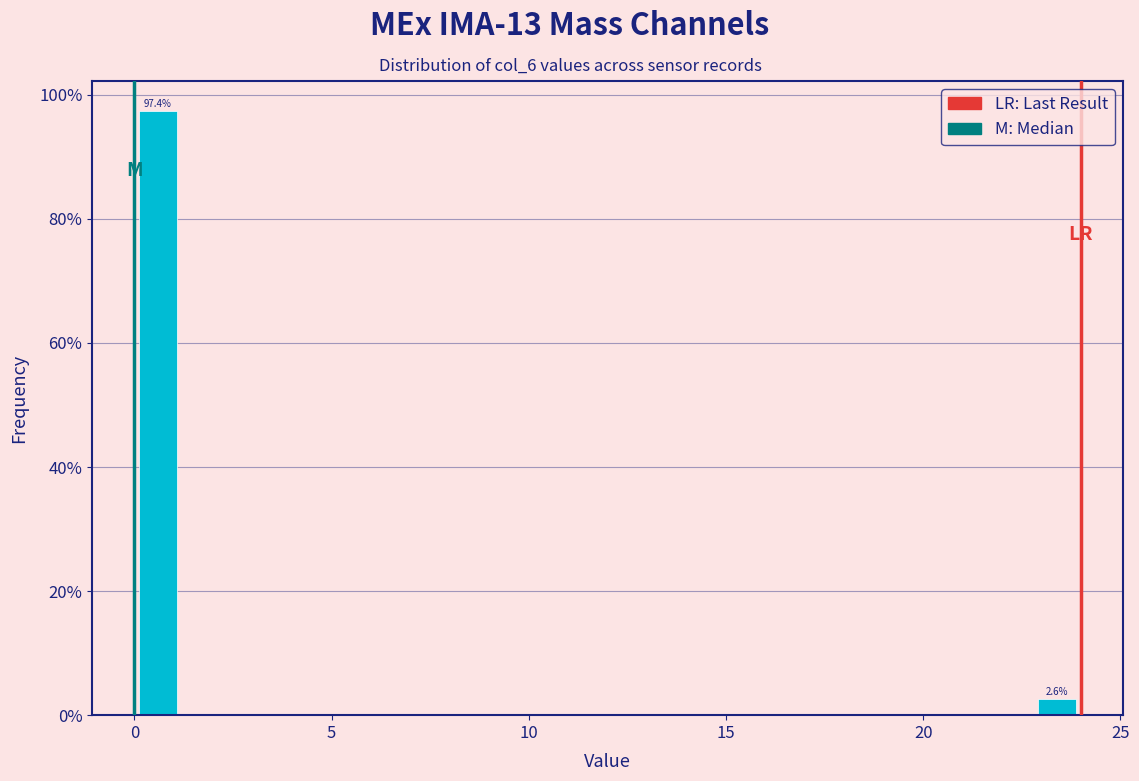

Read against the x-axis, roughly where is the centre of the tallest bar?

0.5